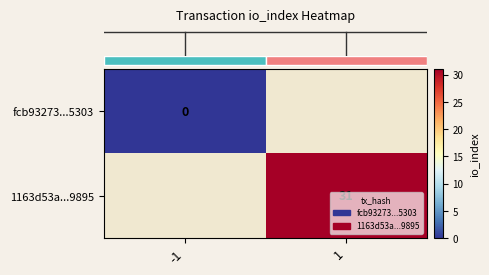

How many data points does each series have?

2